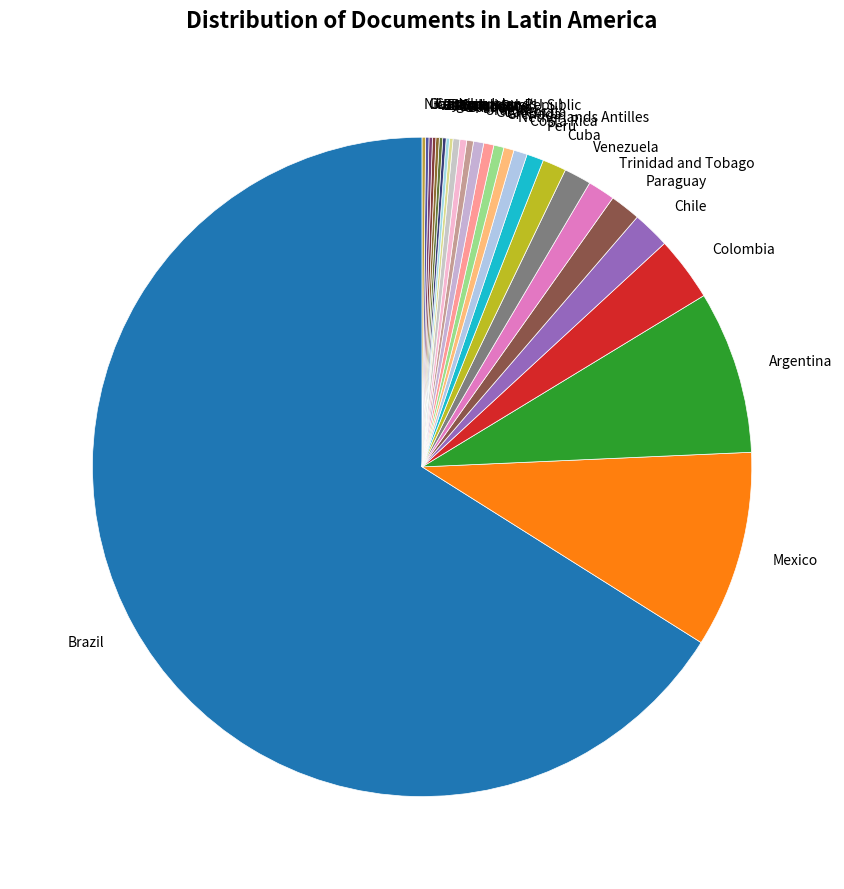

Which slice represents more than half of the pie?

Brazil